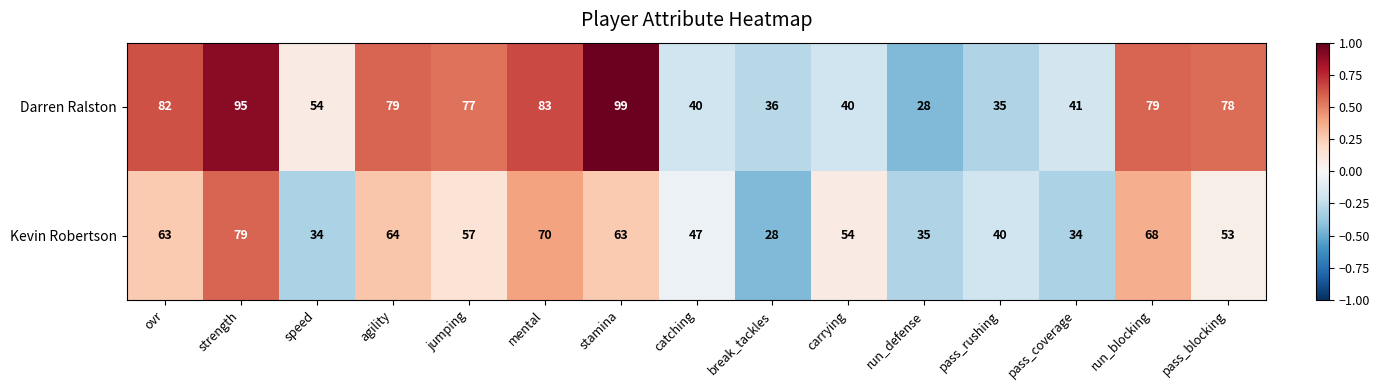

Between jumping and pass_coverage, which series saw the biggest shift?

Darren Ralston